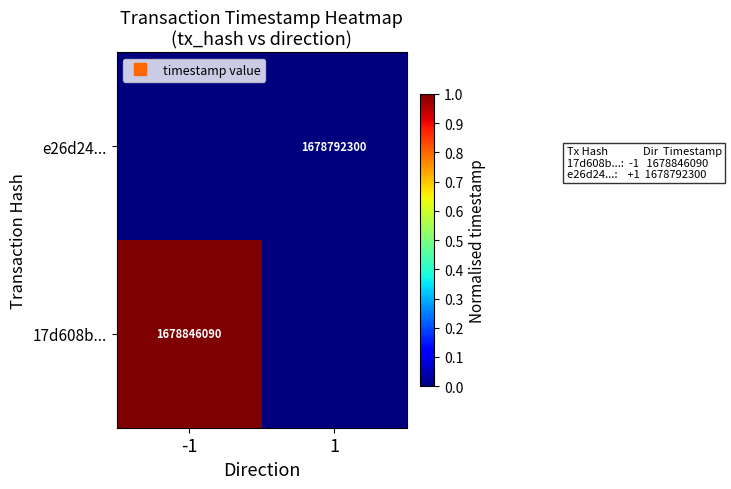

Is the value of e26d24... at 1 greater than the value of 17d608b... at 1?

No